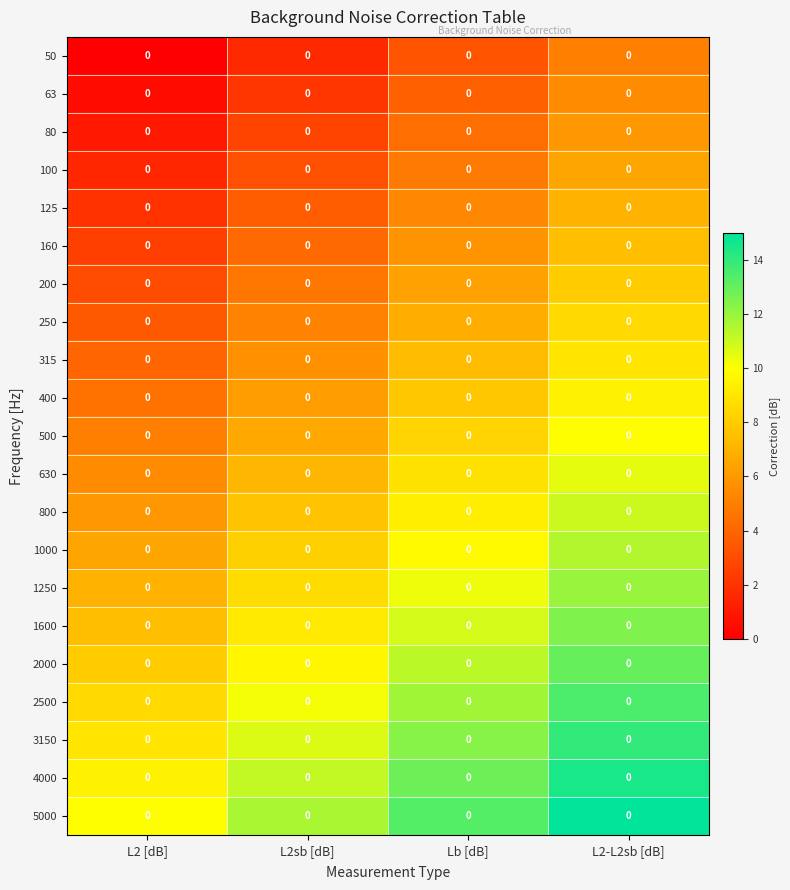

How many distinct data groups are displayed?

21